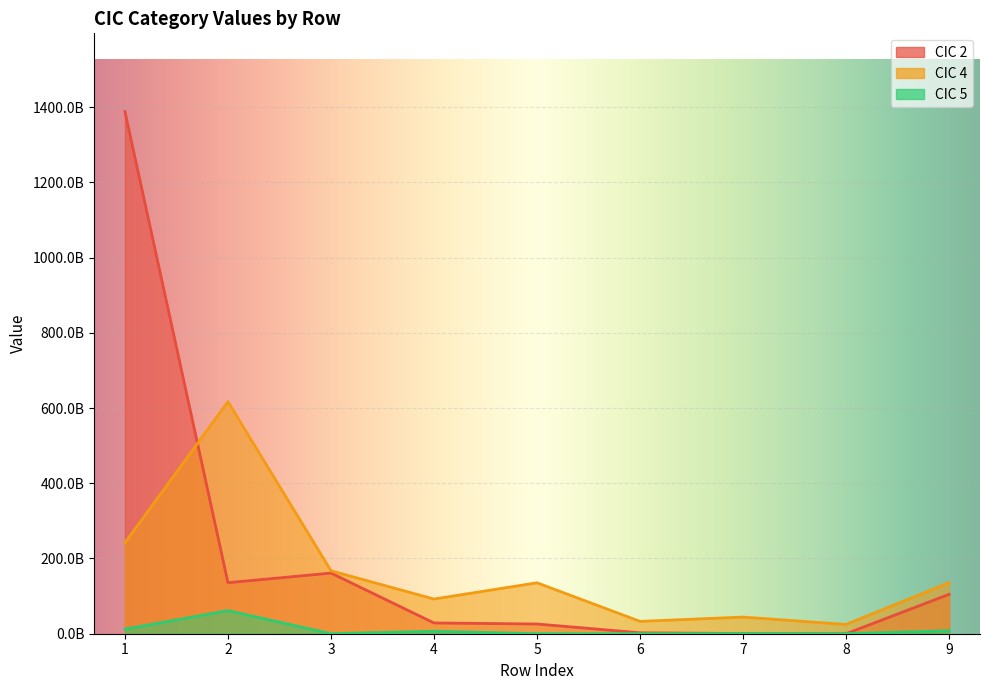

Where is CIC 5 nearest to the value 30701681364?

1